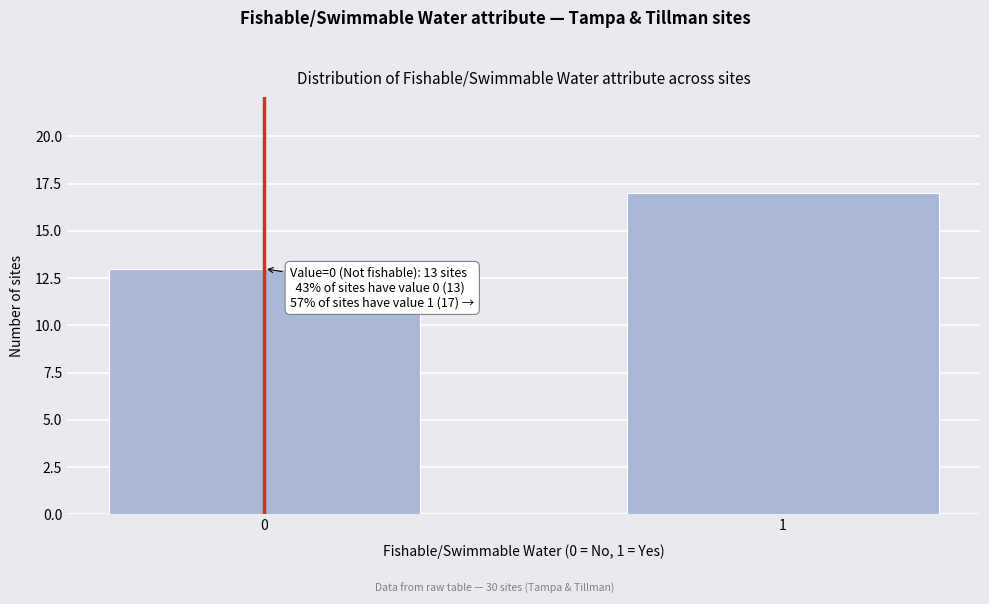

Reading right to left, list all the values displayed in this chart.

17	13